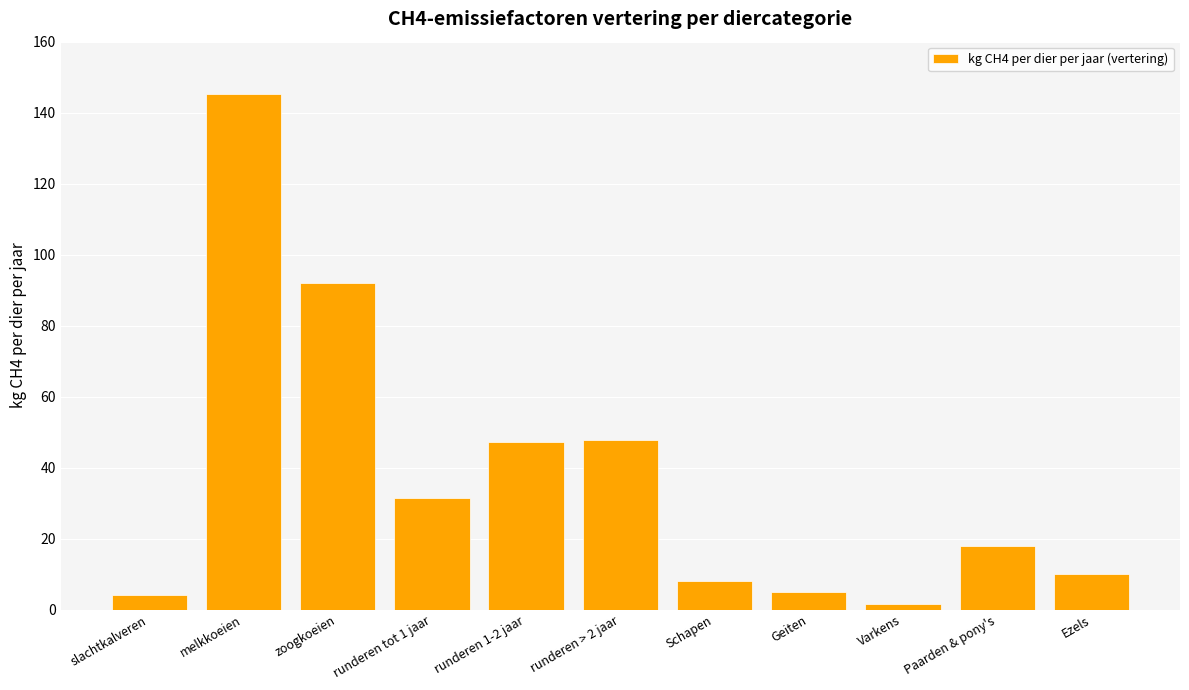

What is the value of the 2nd bar from the left?

145.2